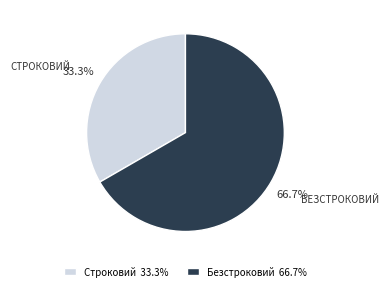

Combined, do Безстроковий and Строковий account for over 50%?

Yes